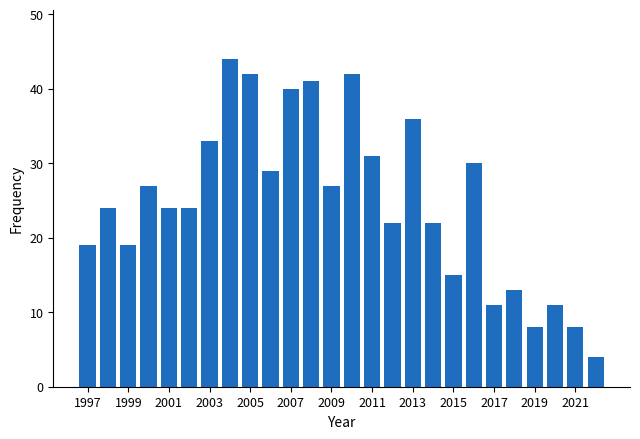

What is the minimum value shown in the chart?

4